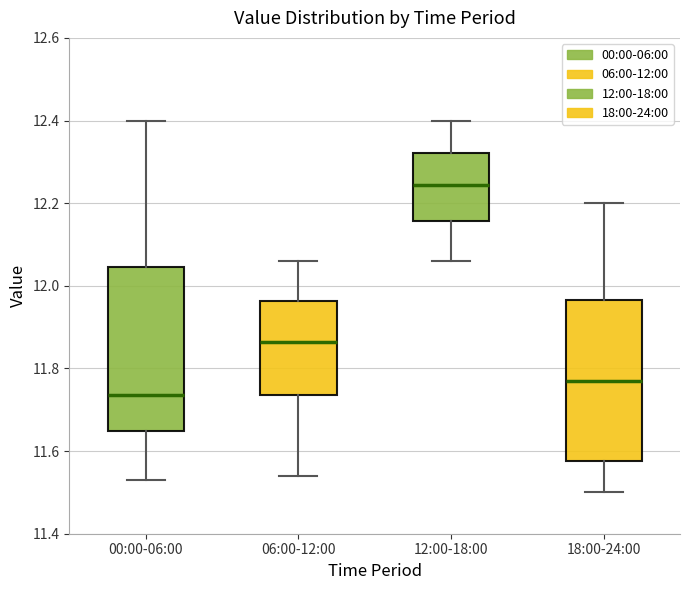

Which box's median line is the lowest?

00:00-06:00